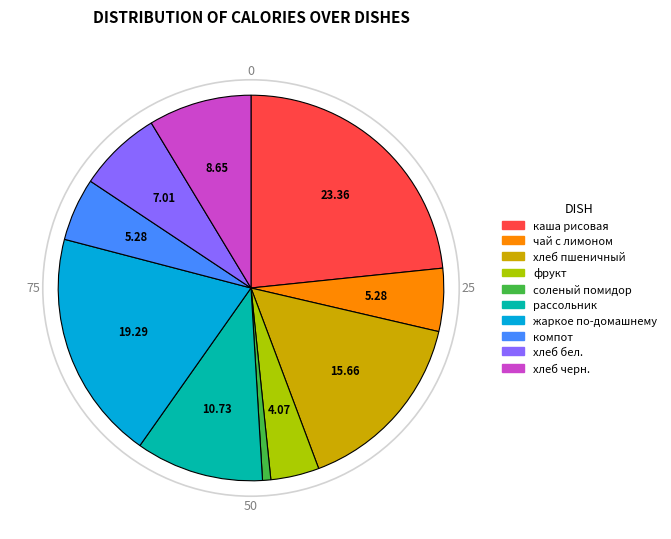

How many slices are in this pie chart?

10